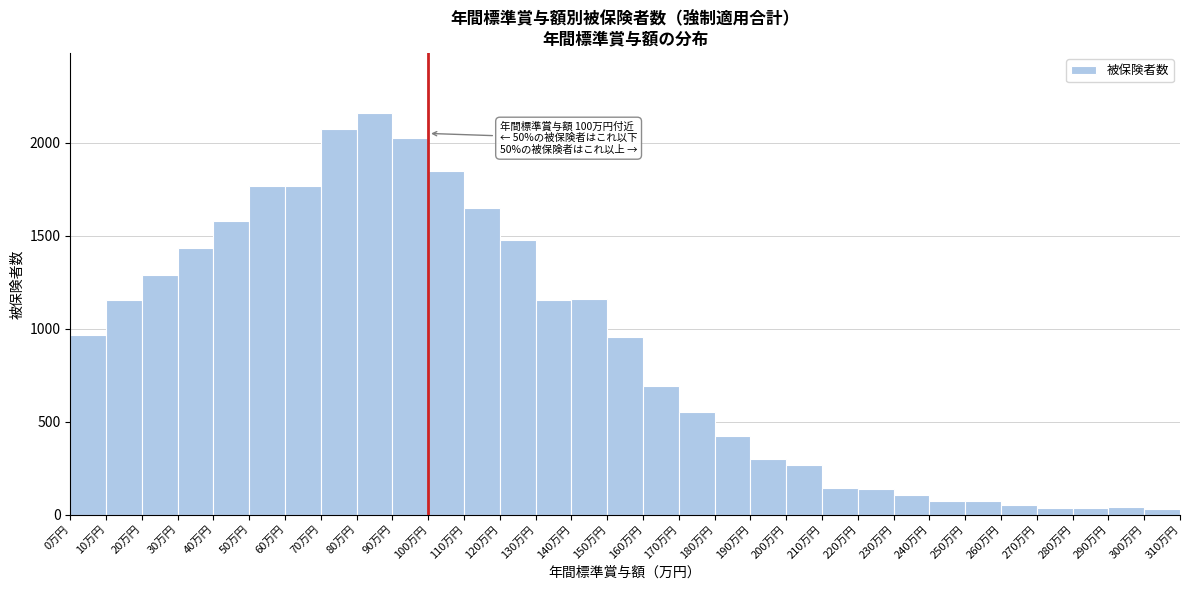

Which range on the x-axis has the tallest bar?

80 to 90